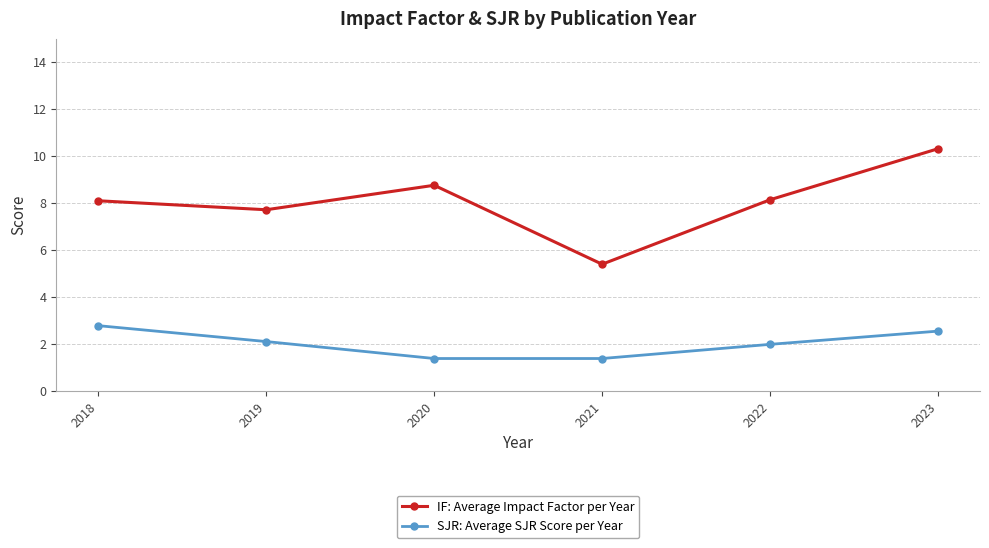

What is the total value across all series at 2018?

10.9